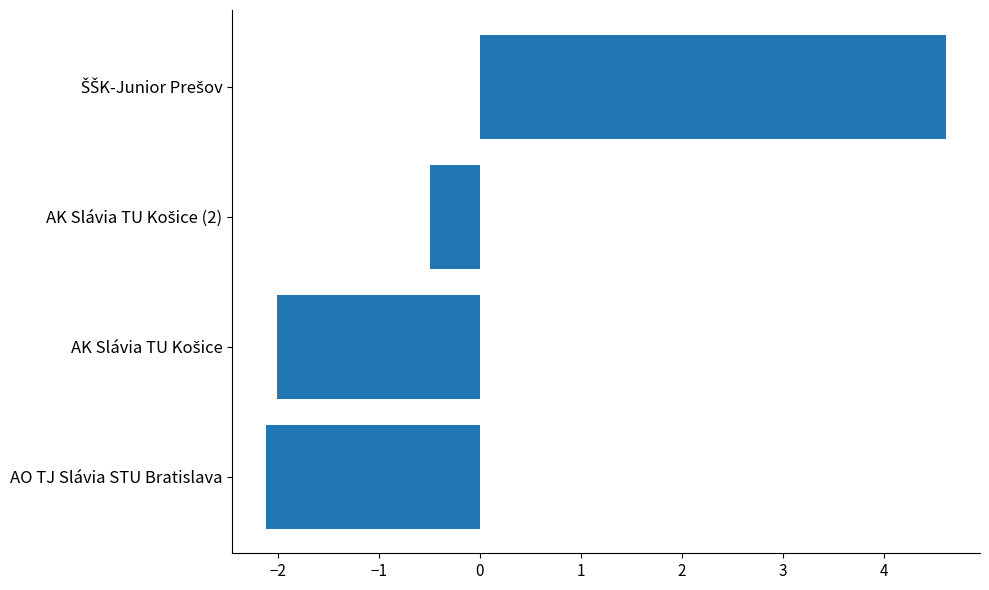

Is it true that the value at AO TJ Slávia STU Bratislava is -2.1?

True